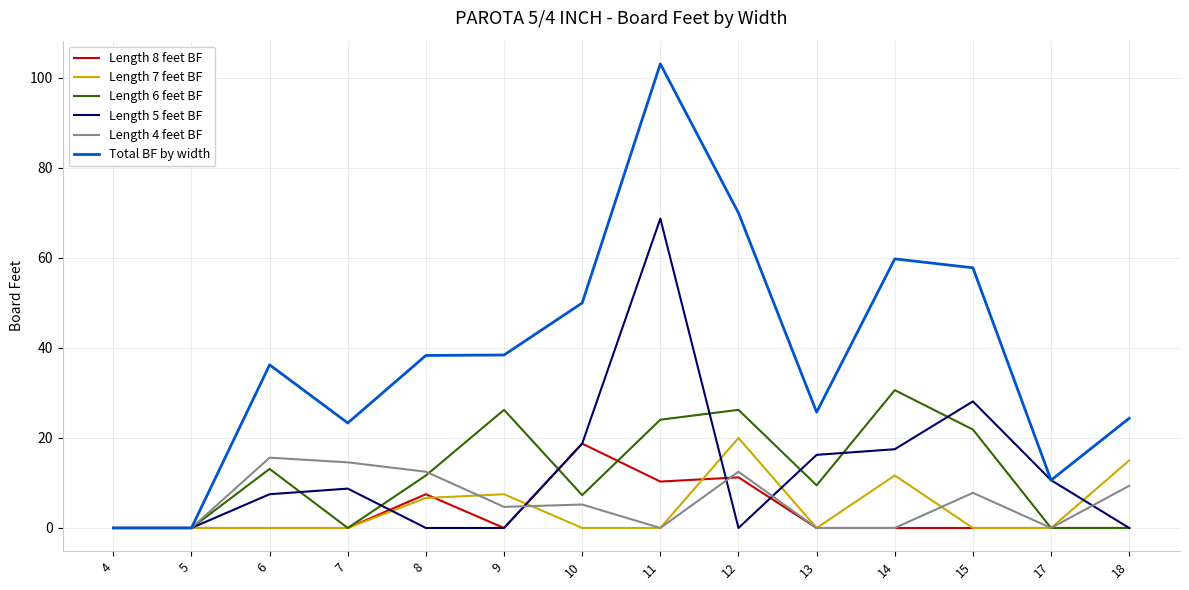

What is the difference between the highest and lowest values at 10?

50.0